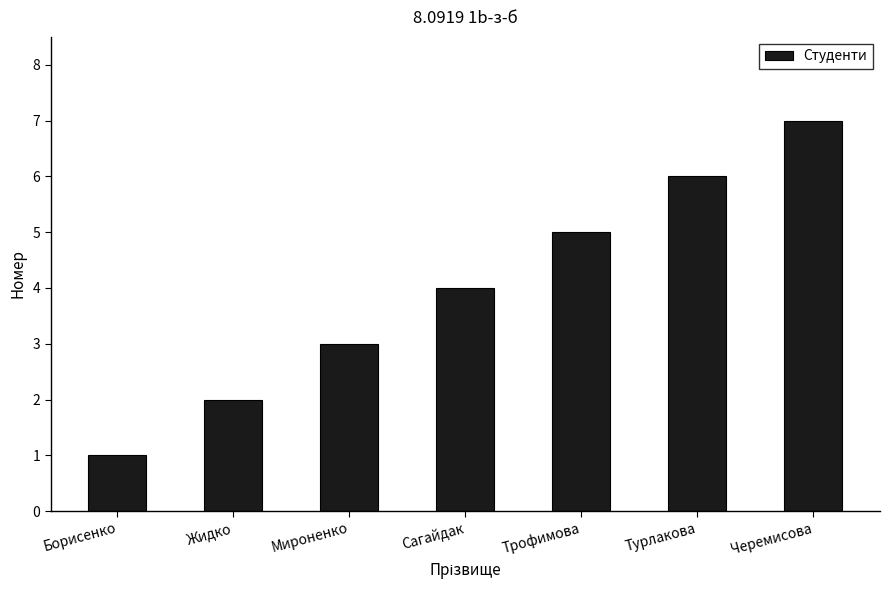

Reading right to left, extract all data points from this chart.

7	6	5	4	3	2	1